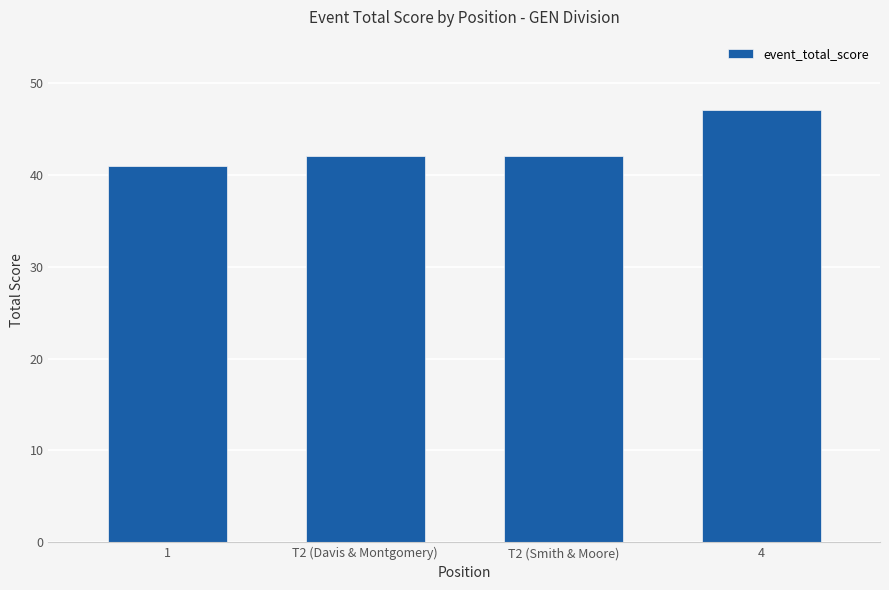

How many values are between 42 and 47?

3